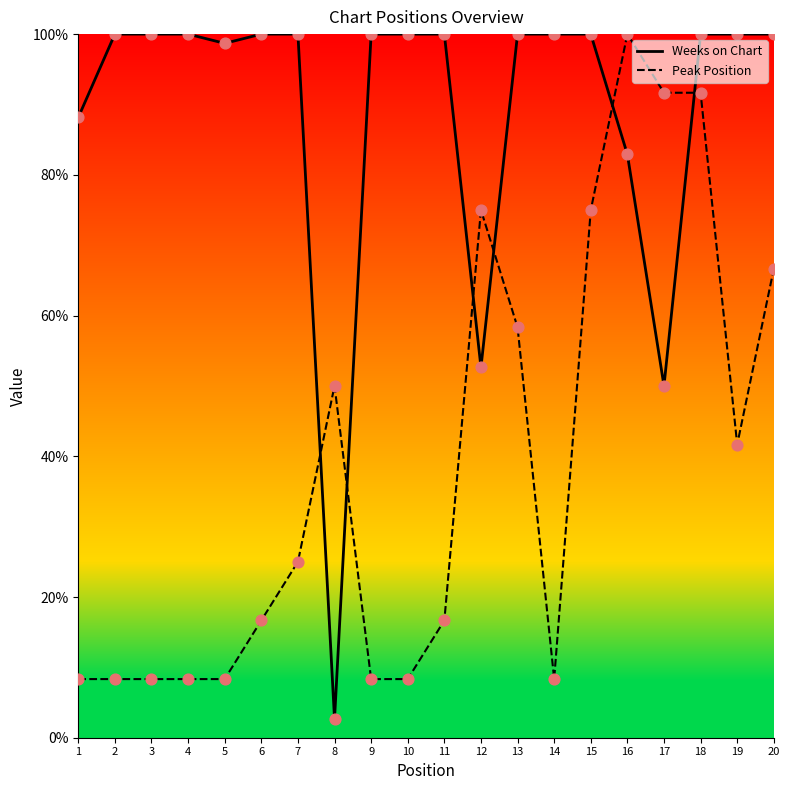

Which series has the largest total across all categories?

Weeks on Chart